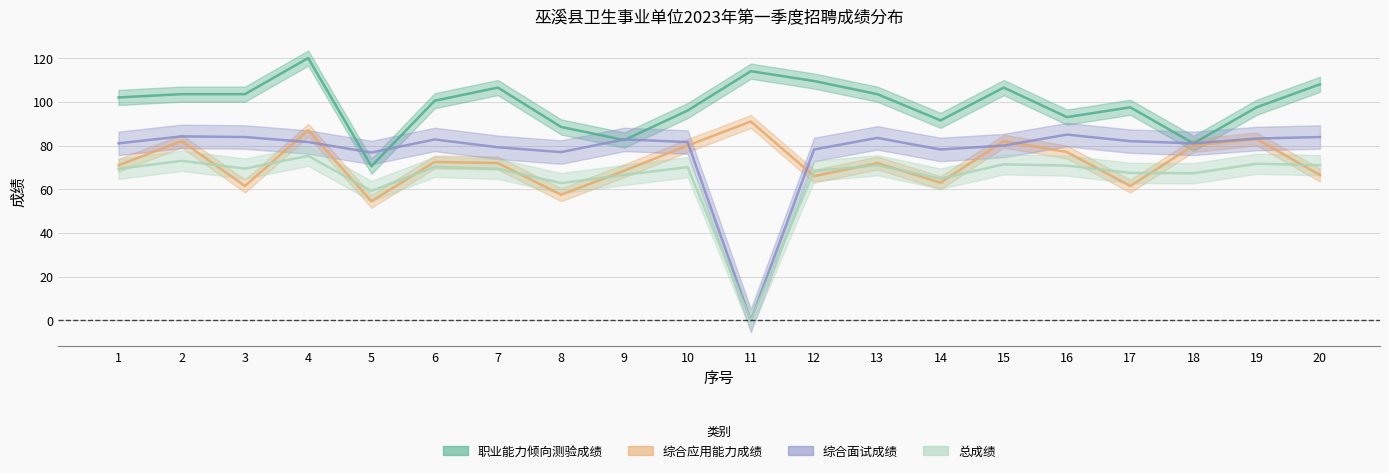

True or false: 职业能力倾向测验成绩 has a value of 22.0 at 2.

False